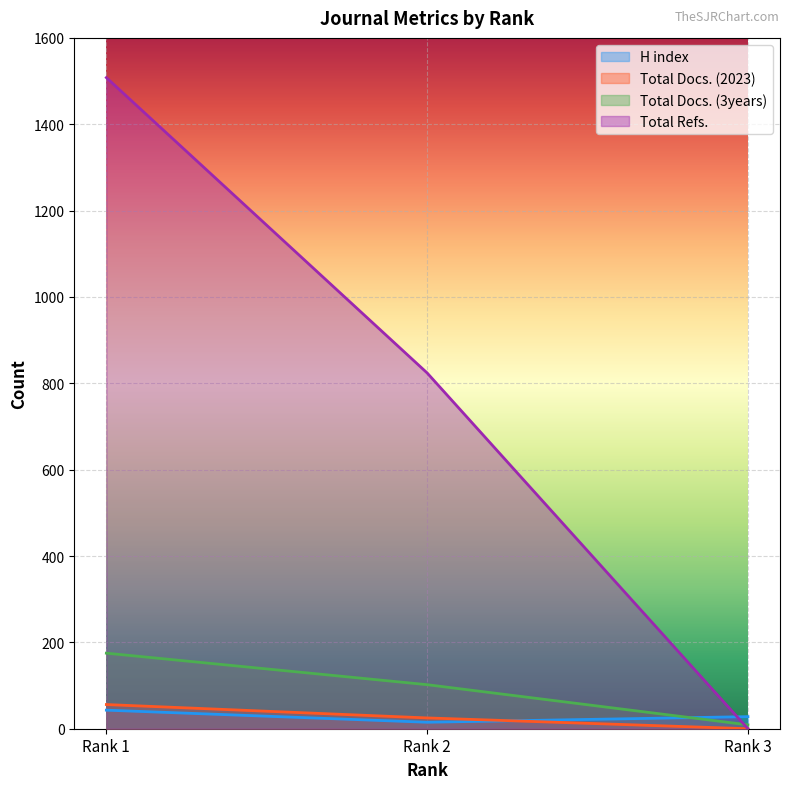

How many data points in Total Docs. (3years) are less than 102?

1